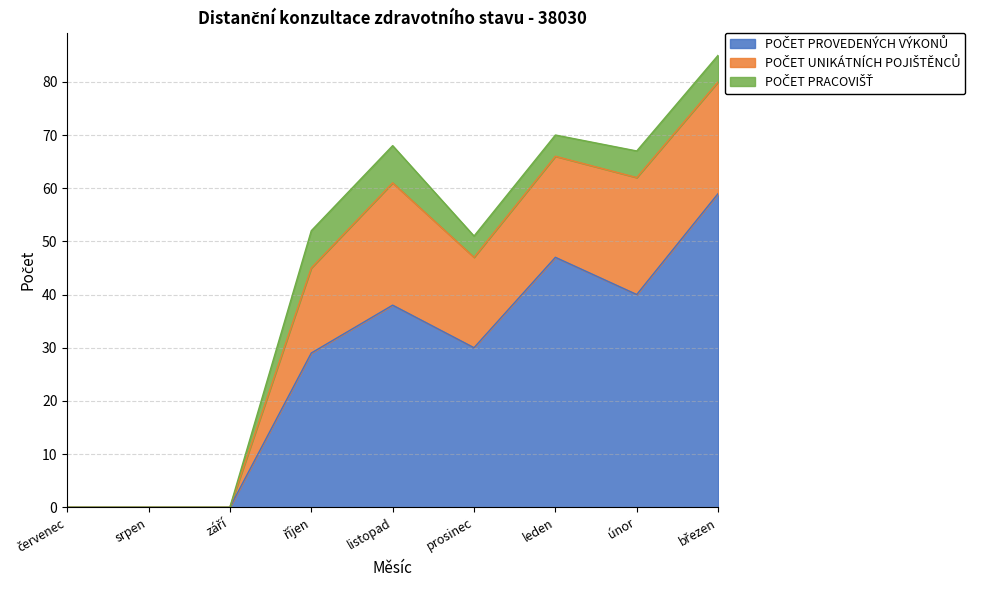

Reading left to right, transcribe all the data shown in this chart.

POČET PROVEDENÝCH VÝKONŮ: 0	0	0	29	38	30	47	40	59
POČET UNIKÁTNÍCH POJIŠTĚNCŮ: 0	0	0	16	23	17	19	22	21
POČET PRACOVIŠŤ: 0	0	0	7	7	4	4	5	5